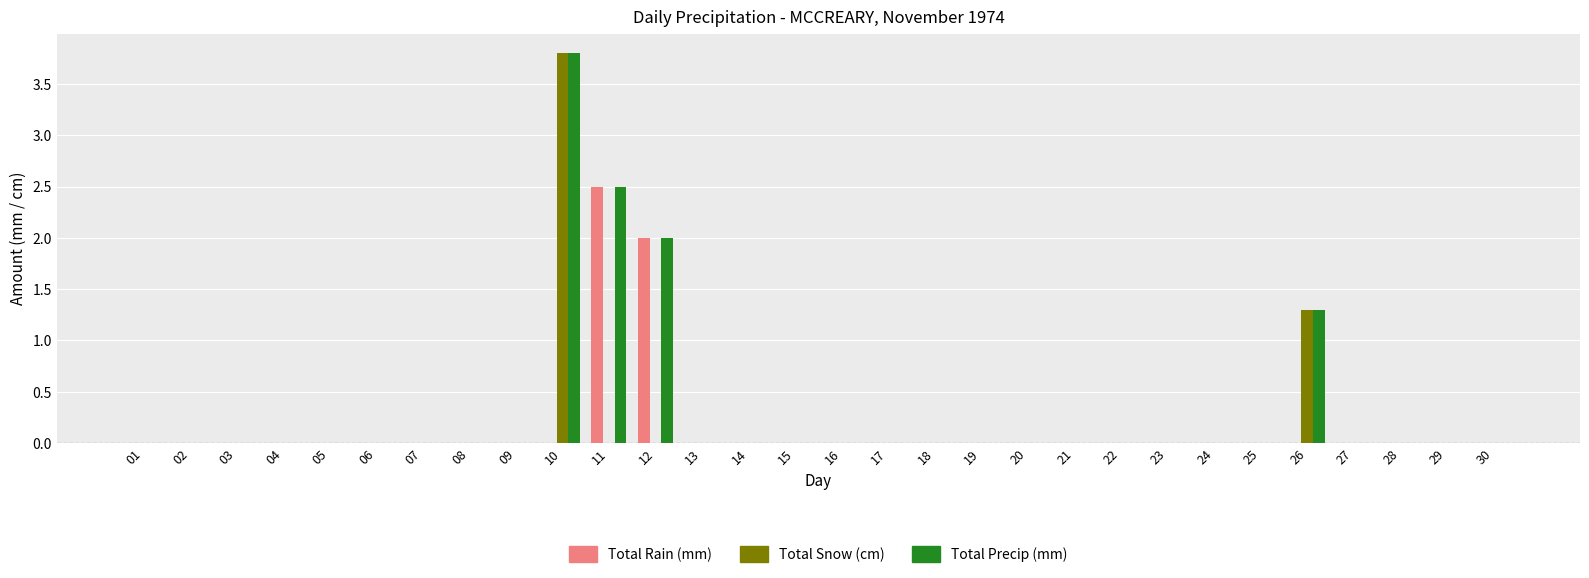

What is the spread (max minus min) of values at 12?

2.0